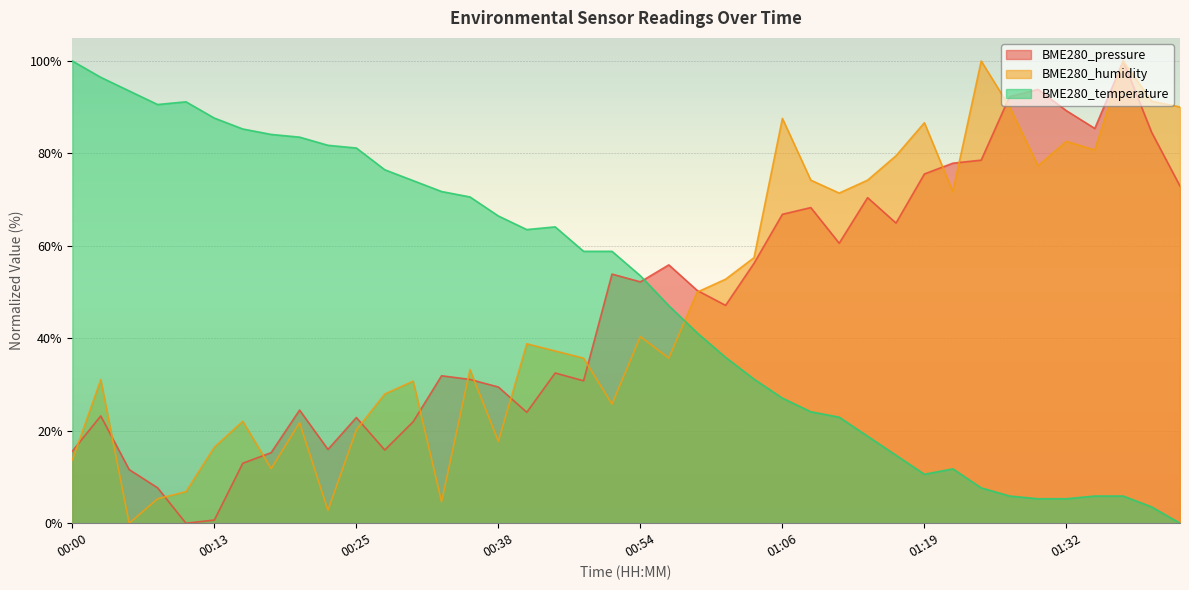

What is the difference between the maximum and minimum values in the BME280_temperature series?

100.0